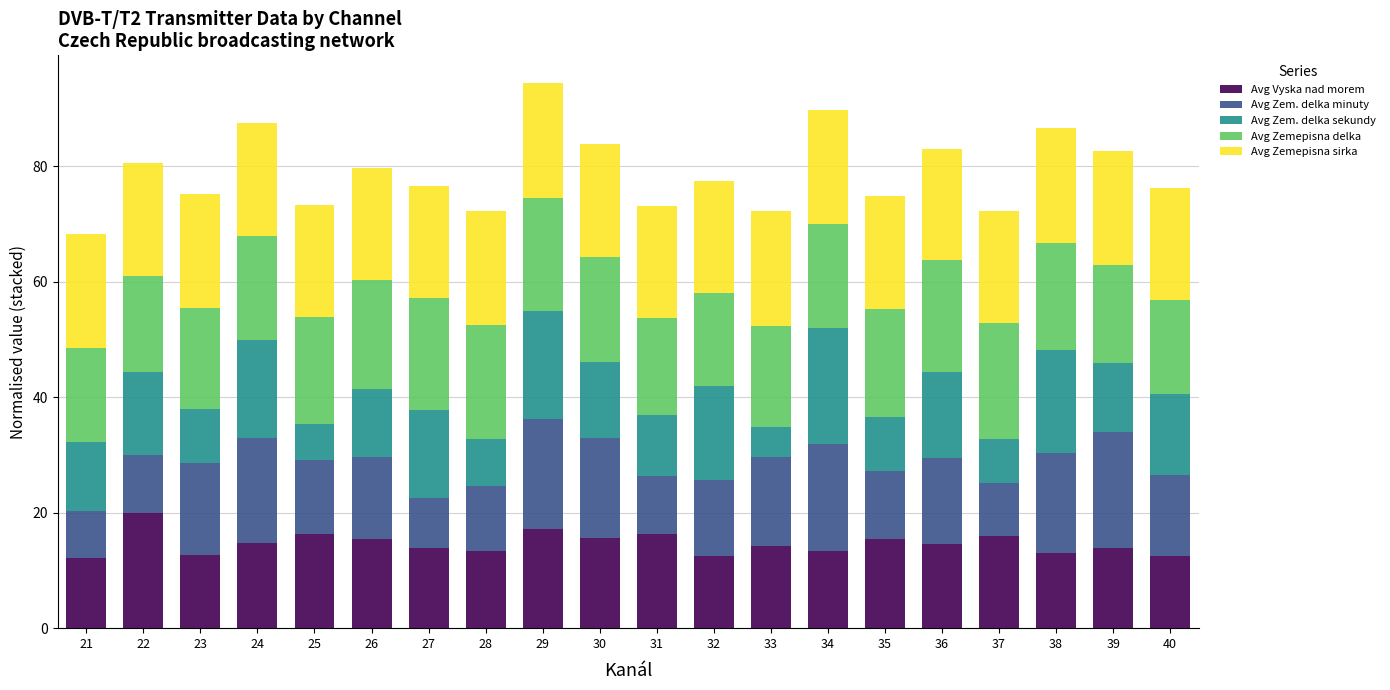

How many distinct data groups are displayed?

5